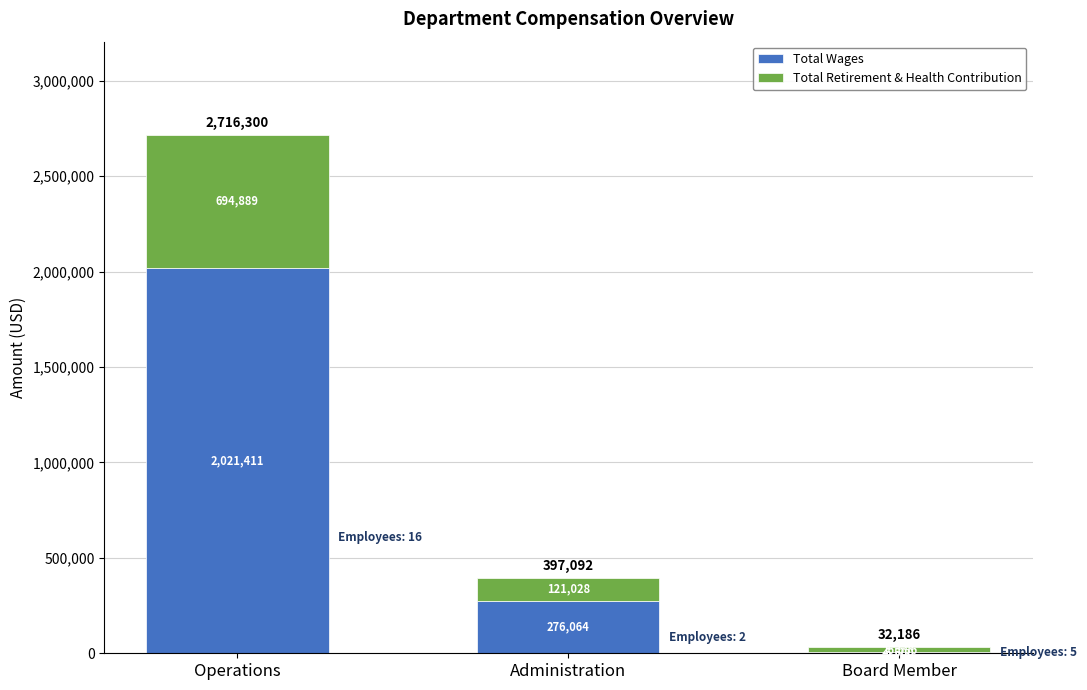

What is the total value across all series at Board Member?

32186